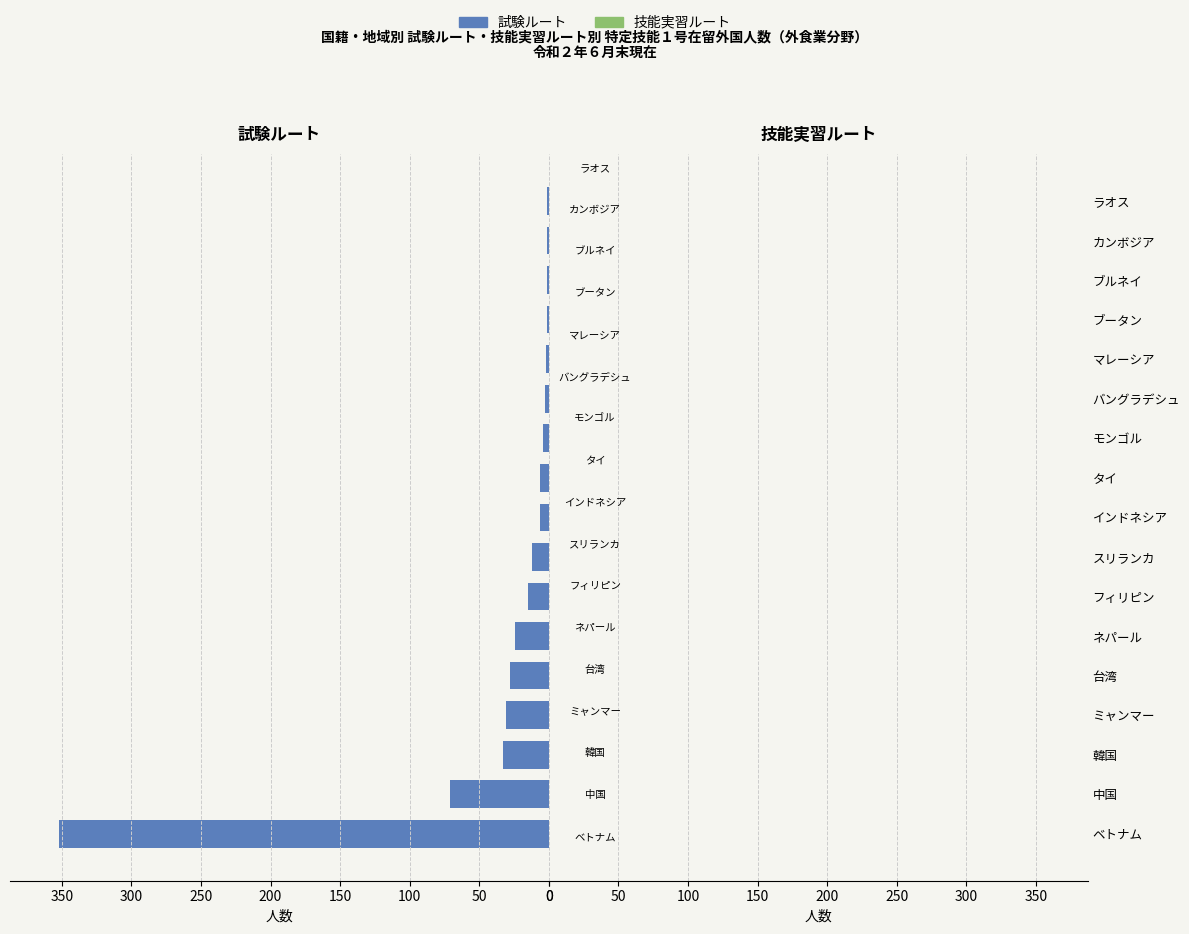

What is the sum of all values?

591